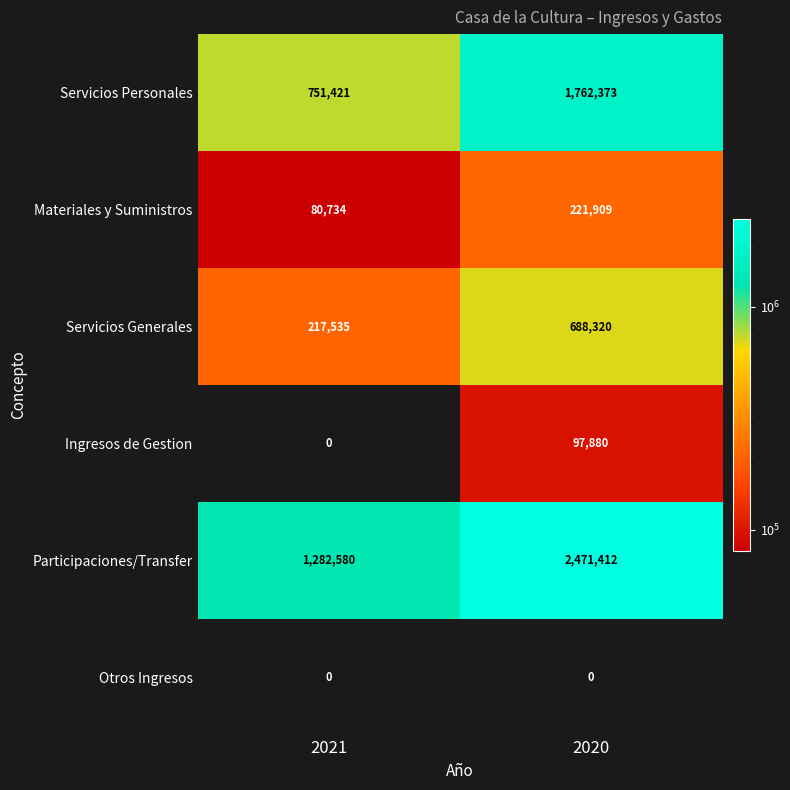

Is the value of Participaciones/Transfer at 2021 greater than the value of Ingresos de Gestion at 2020?

Yes